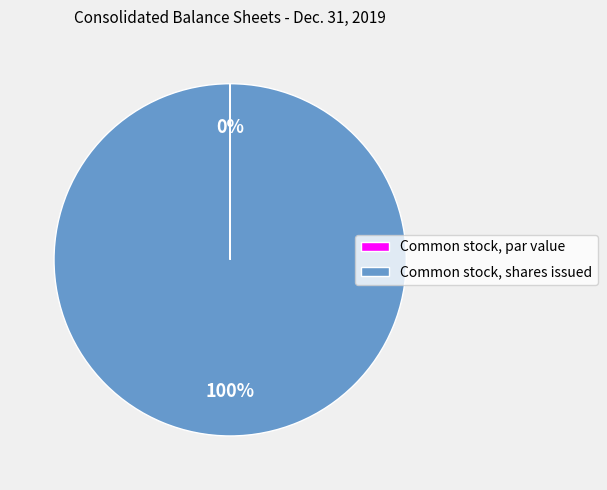

The Common stock, shares issued slice represents 100% of the pie. True or false?

True